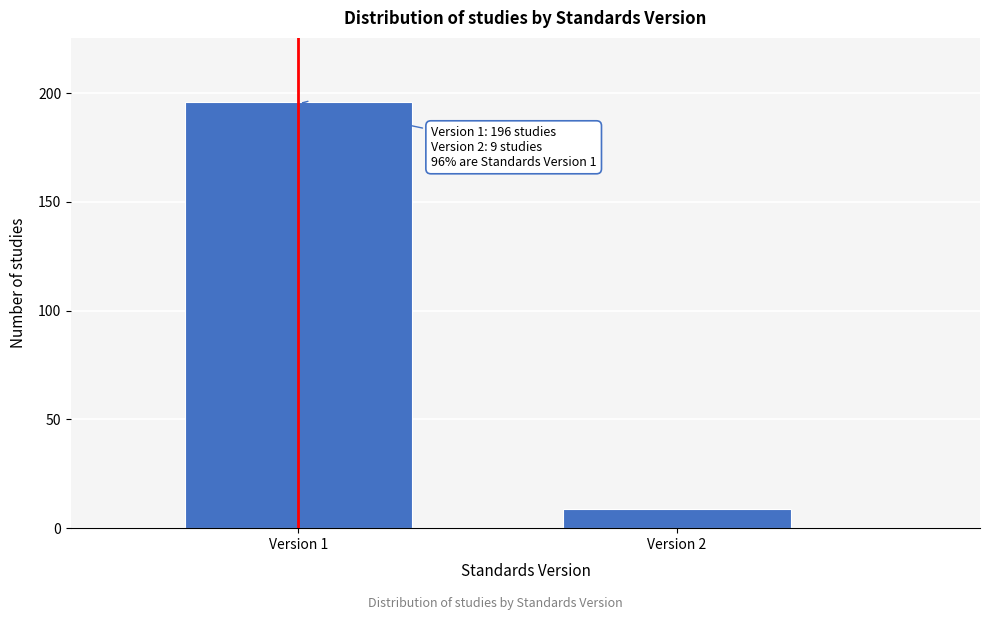

Reading right to left, list all the values displayed in this chart.

9	196